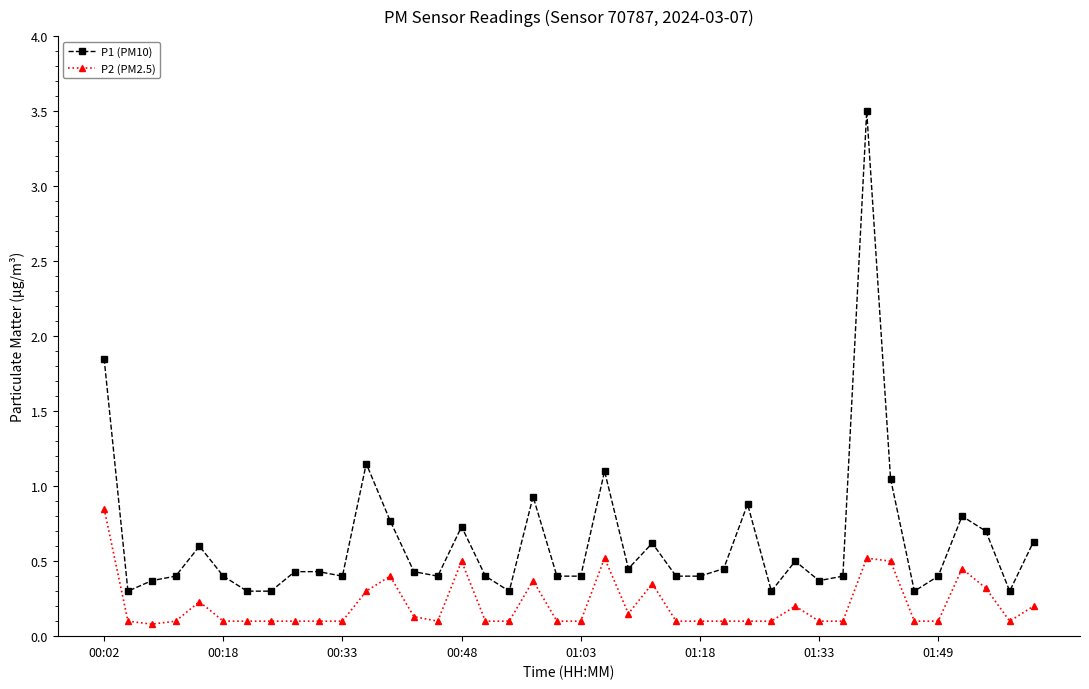

Count the number of categories in the chart.

40